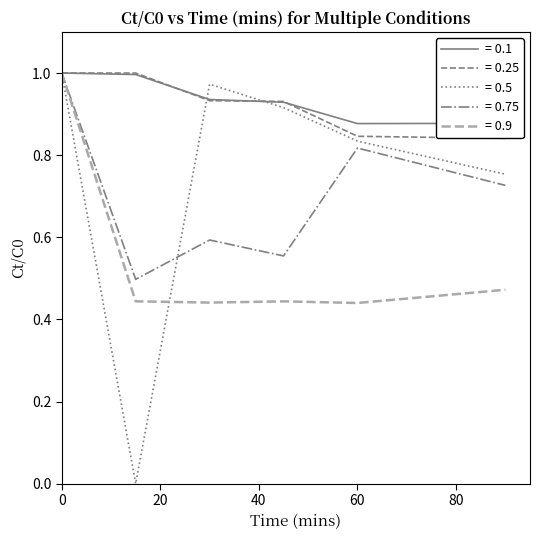

What are all the series names shown in the legend?

= 0.1, = 0.25, = 0.5, = 0.75, = 0.9